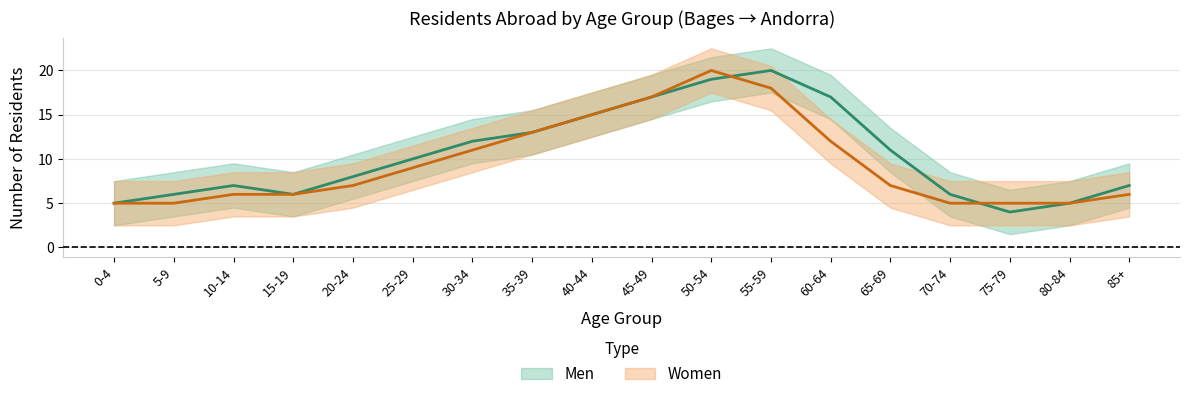

At which label does Women first exceed 7?

25-29